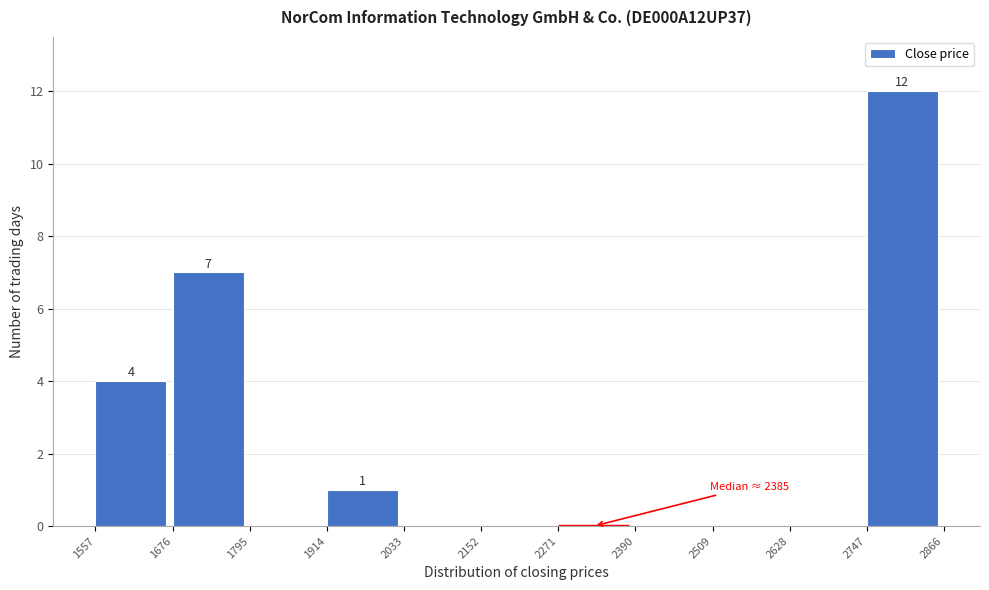

Over which range of the x-axis is the bar tallest?

2747 to 2866